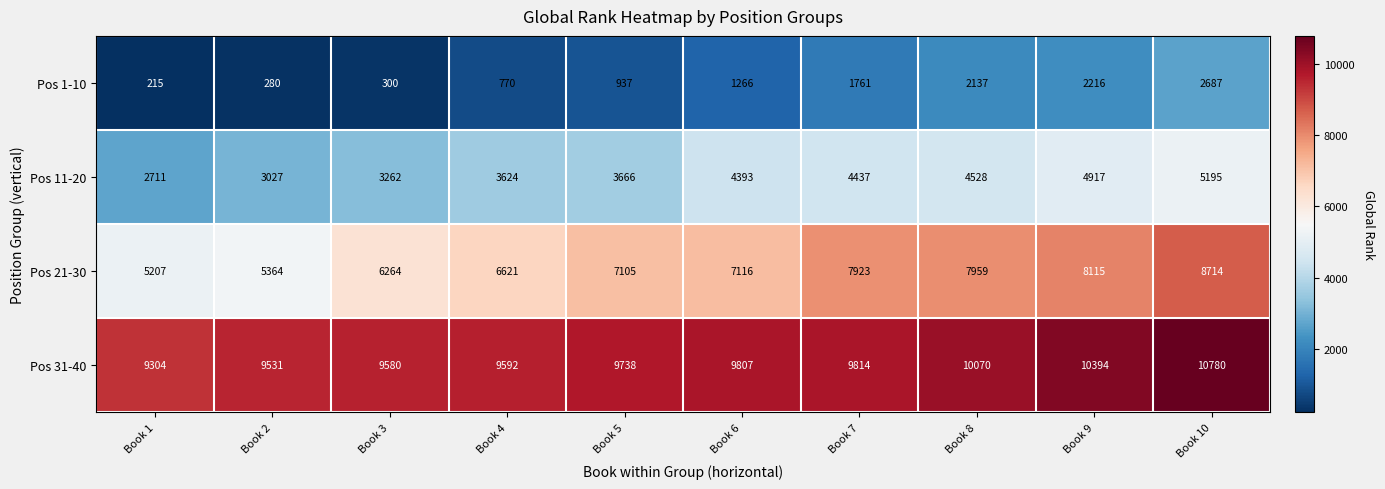

Which label corresponds to the largest value in the chart?

Book 10